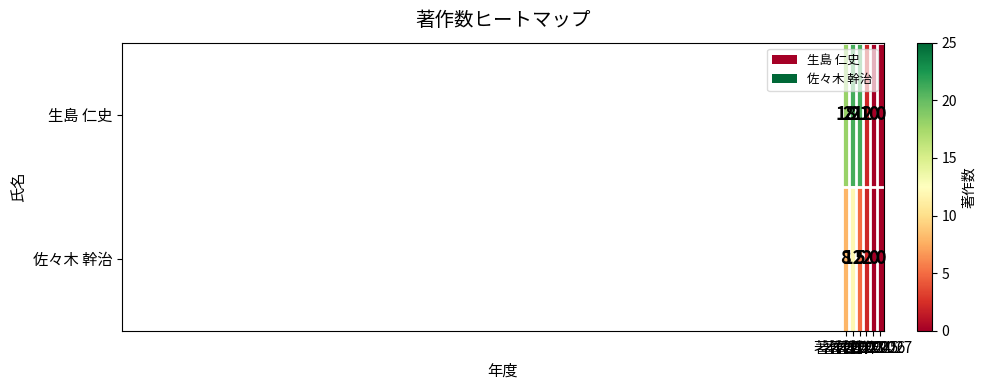

How many 佐々木 幹治 values are between 0 and 8?

5